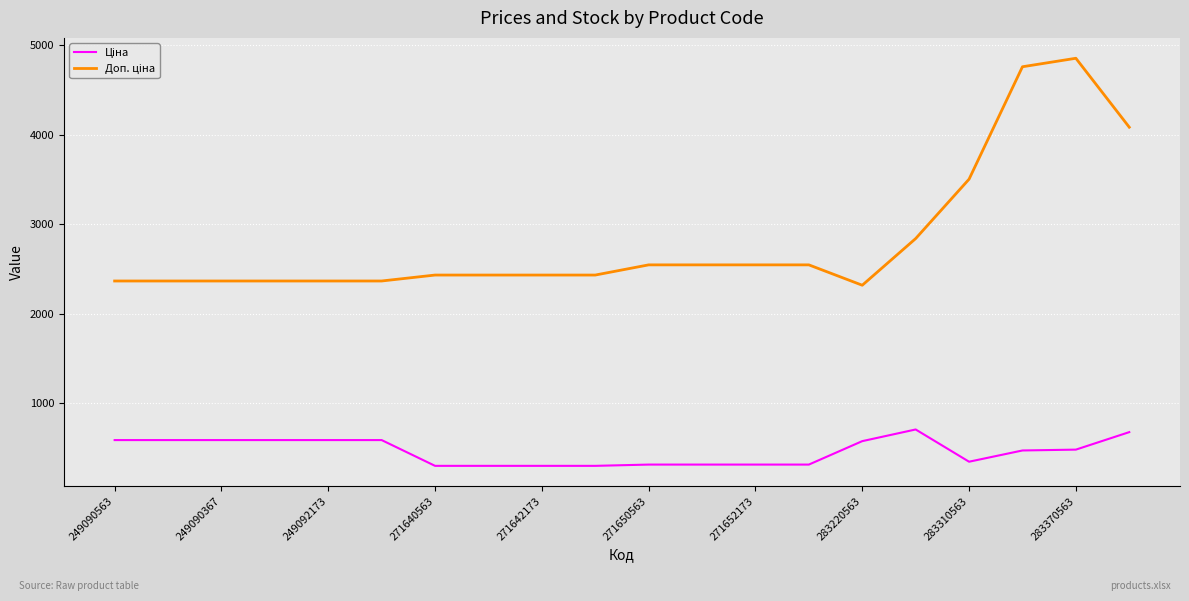

What is the maximum value shown in the chart?

4851.4